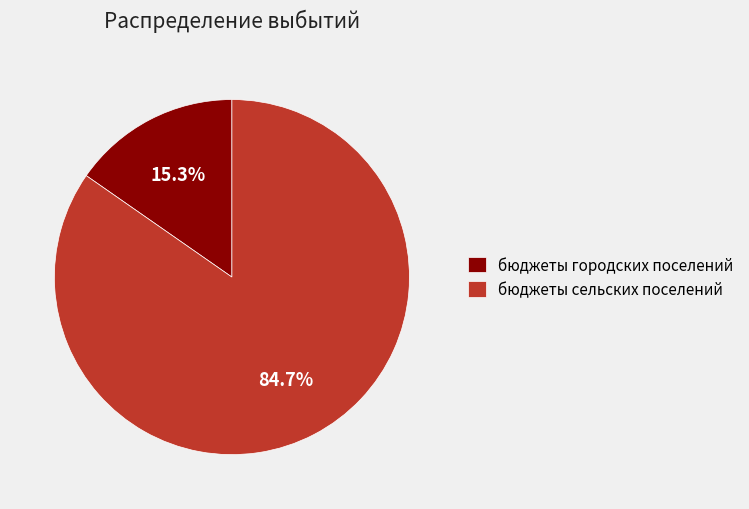

Approximately how many times larger is the value at бюджеты сельских поселений compared to бюджеты городских поселений?

5.5